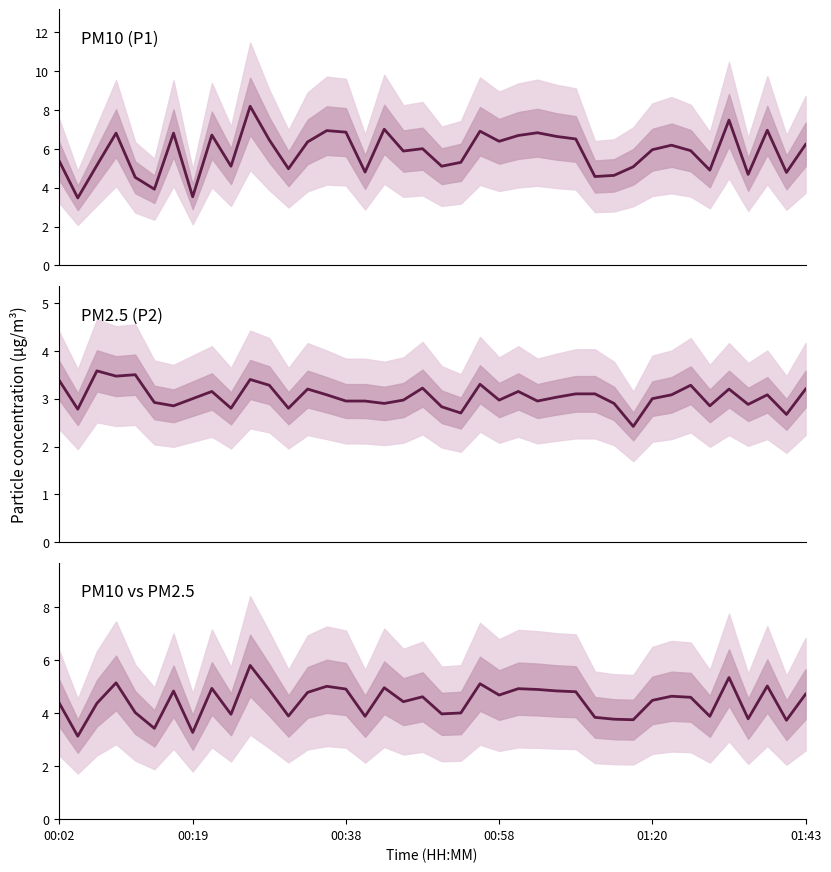

Rank the series at 01:43 from highest to lowest value.

P1 (PM10), PM combined, P2 (PM2.5)